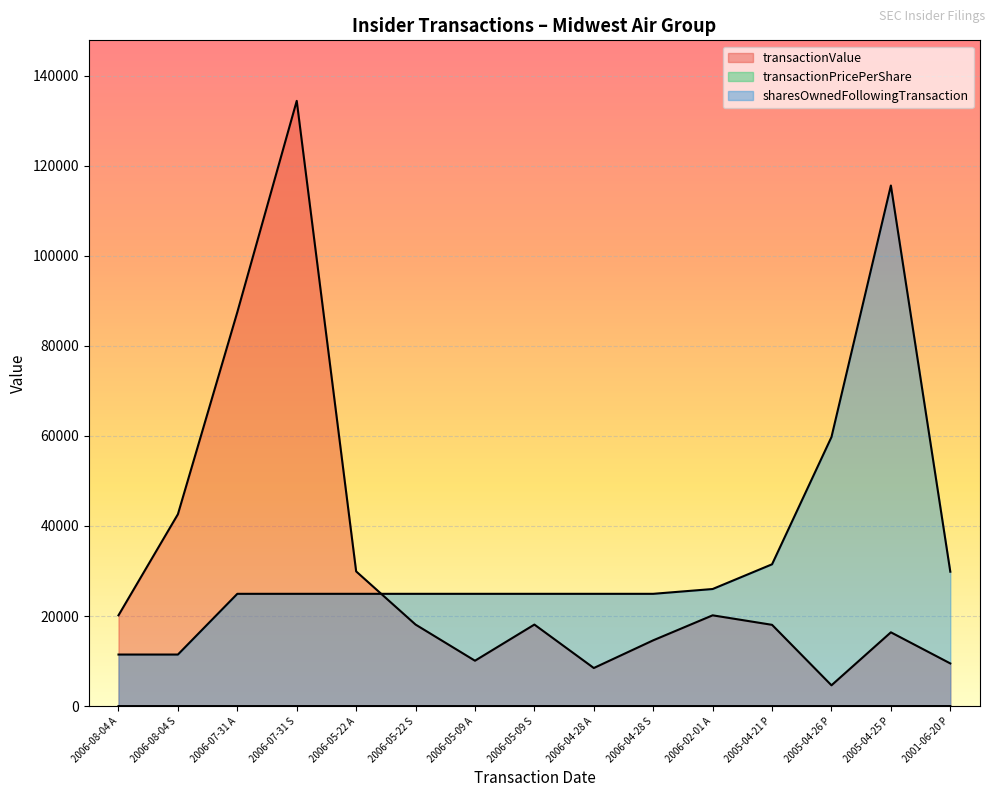

How many values in the transactionPricePerShare series exceed 3?

11